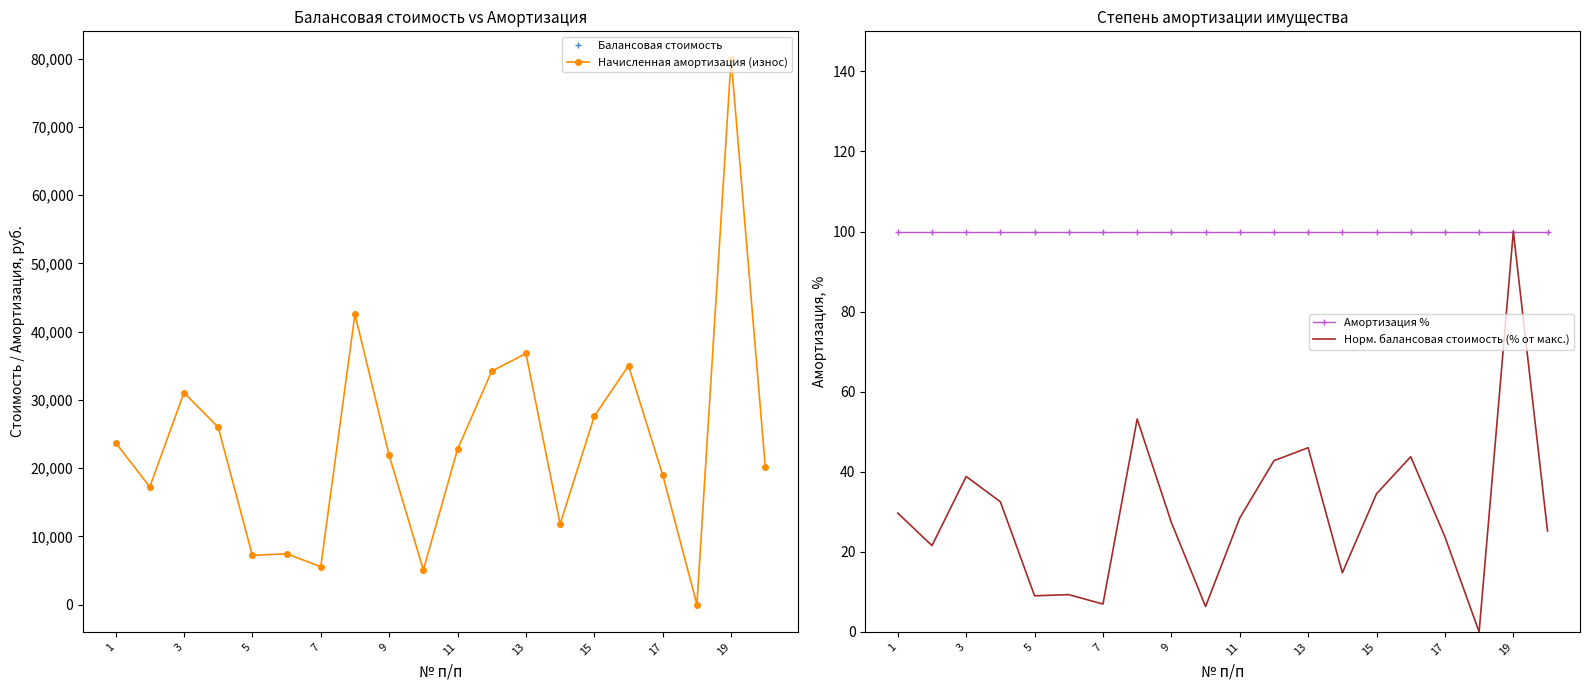

What is the sum of the Норм. балансовая стоимость (% от макс.) values at 17 and 5?

32.8